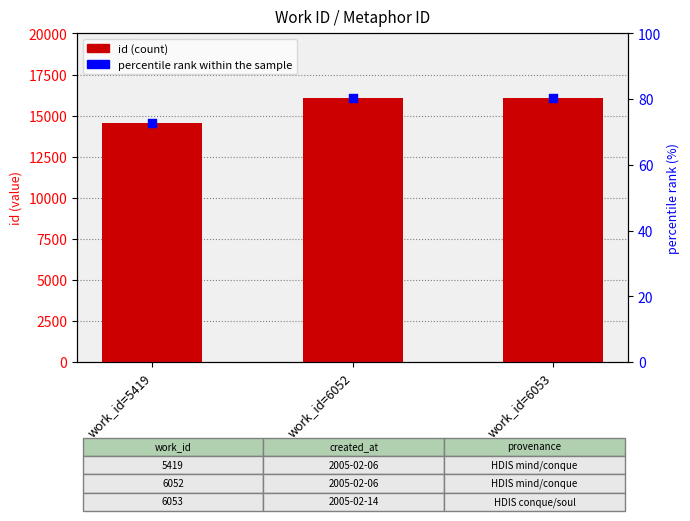

Which series contains the highest Y value?

id